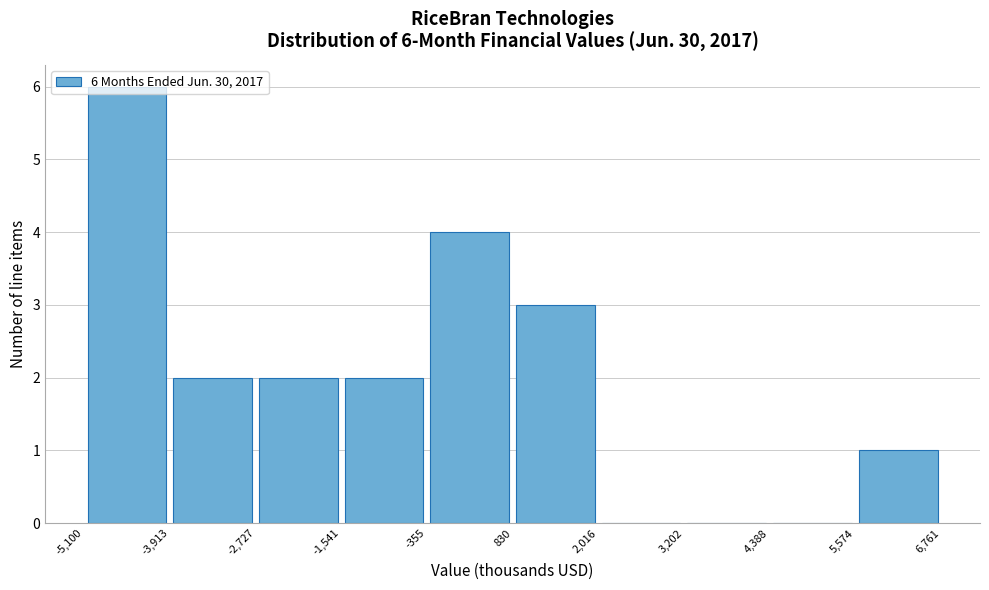

Over which range of the x-axis is the bar tallest?

-5,100 to -3,913